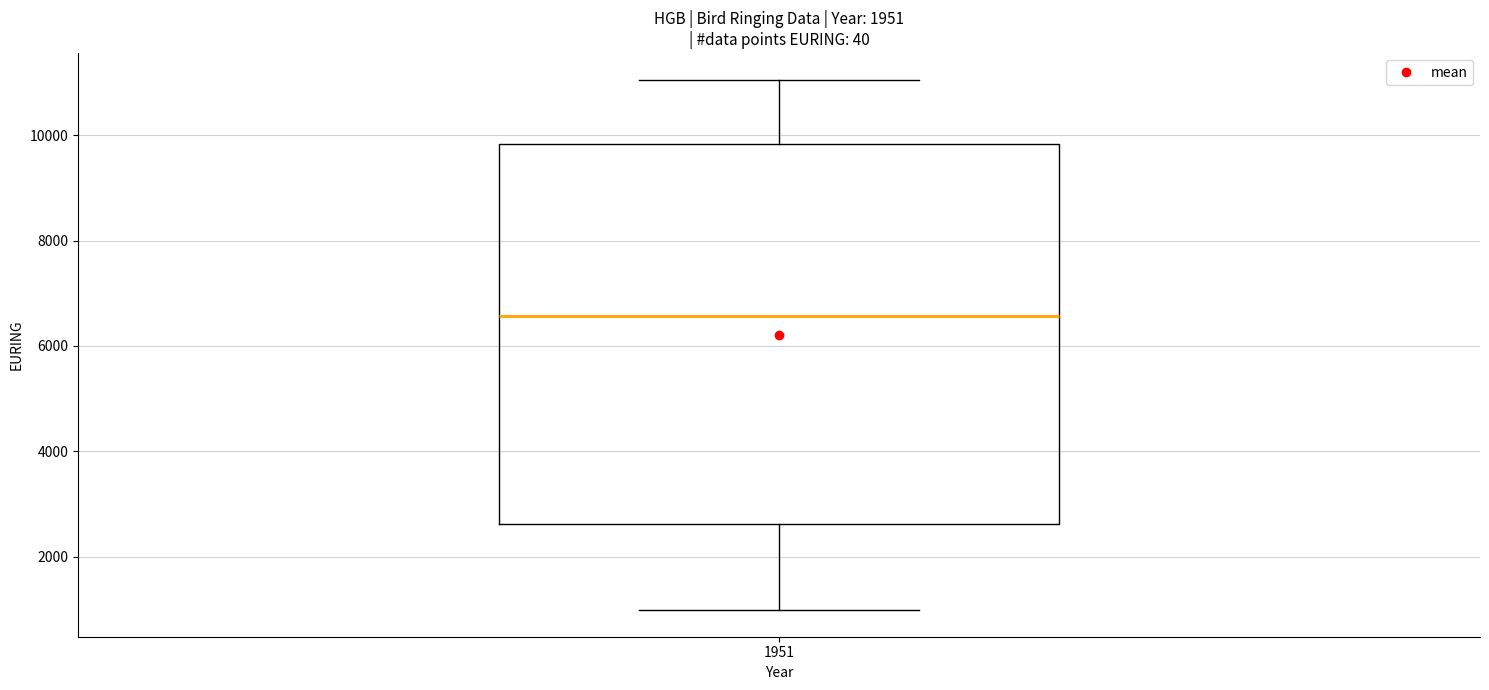

Read this box plot against the y-axis: the position of the median line, the range covered by the box, and the ends of both whiskers. The values are not printed on the chart, so give them approximately, as read against the axis.

median 6600, box 2600 to 9800, whiskers 1000 to 11000